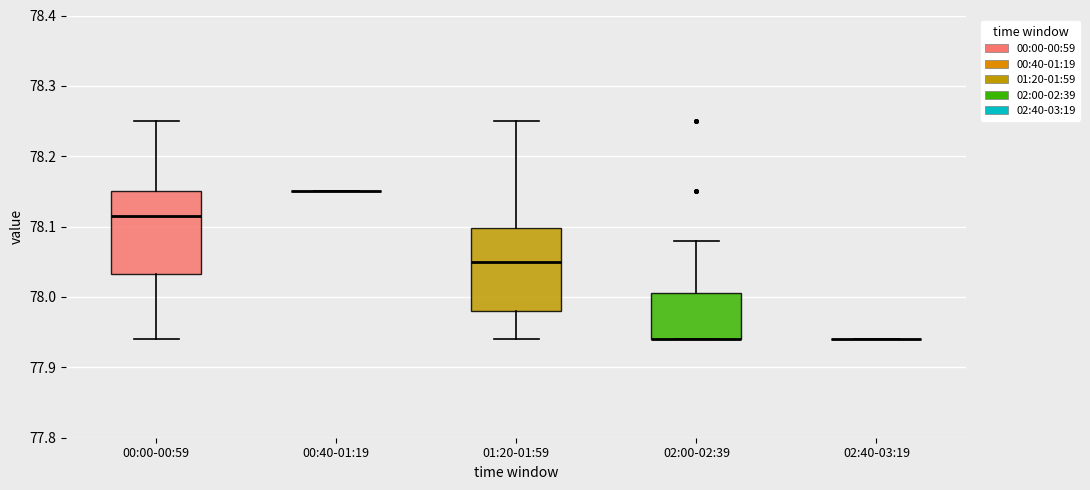

Reading left to right, read every box against the y-axis: the position of its median line, the range the box covers, and the ends of its whiskers. The values are not printed on the chart, so give them approximately, as read against the axis.

00:00-00:59: median 78.12, box 78.03 to 78.15, whiskers 77.94 to 78.25
00:40-01:19: box collapsed to a line at 78.15, whiskers 78.15 to 78.15
01:20-01:59: median 78.05, box 77.98 to 78.10, whiskers 77.94 to 78.25
02:00-02:39: median 77.94 (drawn on the box's lower edge), box 77.94 to 78.01, whiskers 77.94 to 78.08
02:40-03:19: box collapsed to a line at 77.94, whiskers 77.94 to 77.94